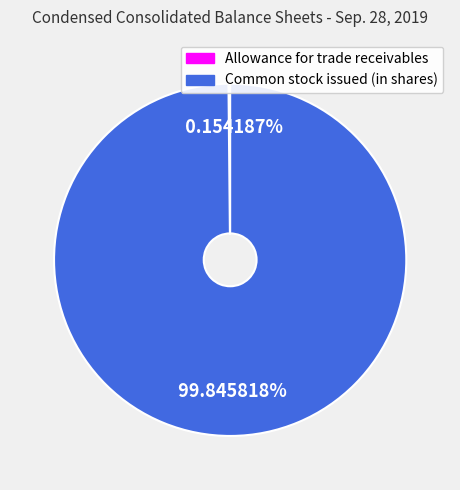

To the nearest percent, what is the average slice percentage?

50%